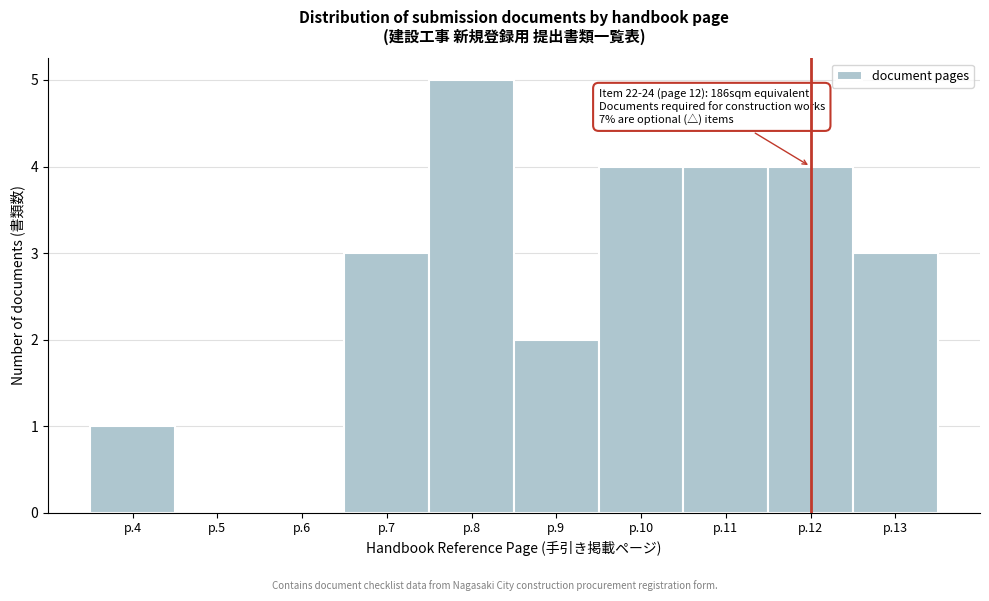

Reading left to right, transcribe all the data shown in this chart.

p.4=1	p.5=0	p.6=0	p.7=3	p.8=5	p.9=2	p.10=4	p.11=4	p.12=4	p.13=3